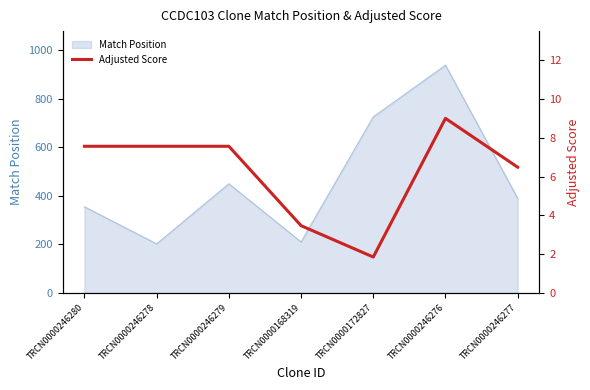

What is the minimum value shown in the chart?

1.8